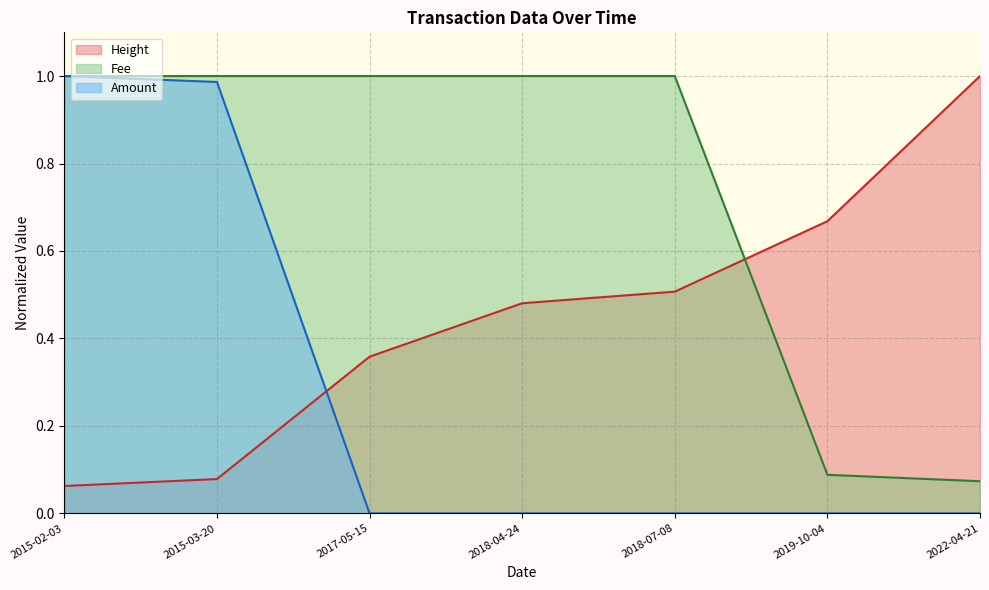

How many intersections are there between Height and Fee?

1